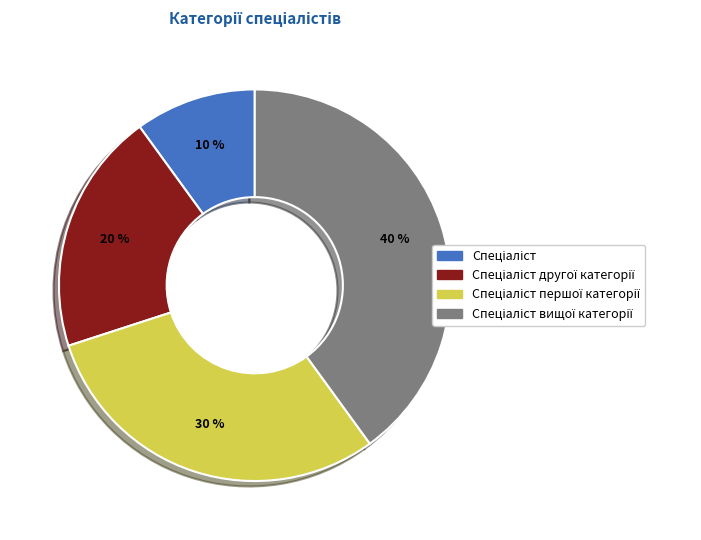

Is there any slice that represents more than half of the pie?

No